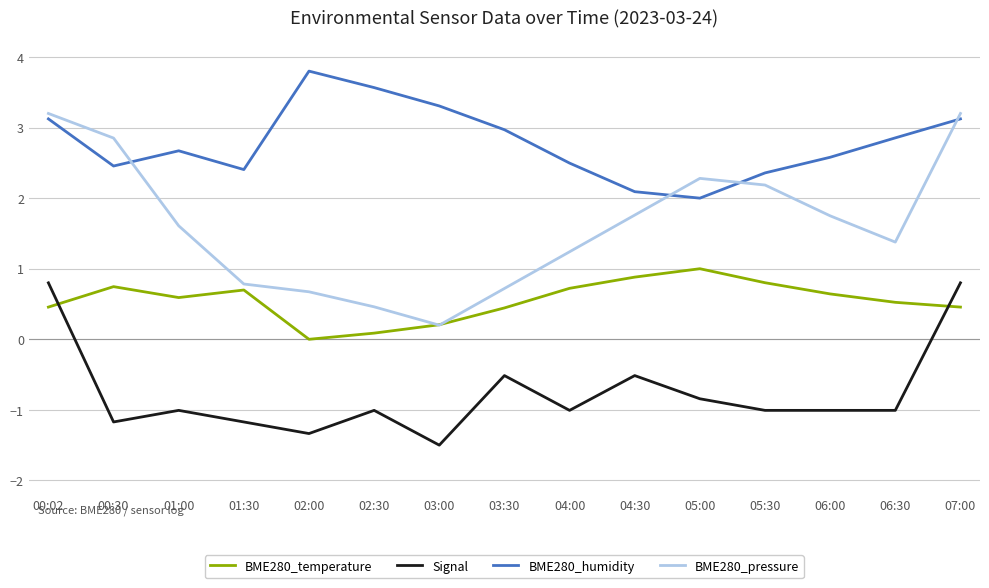

The Signal series shows 1.3 at 00:02. True or false?

False